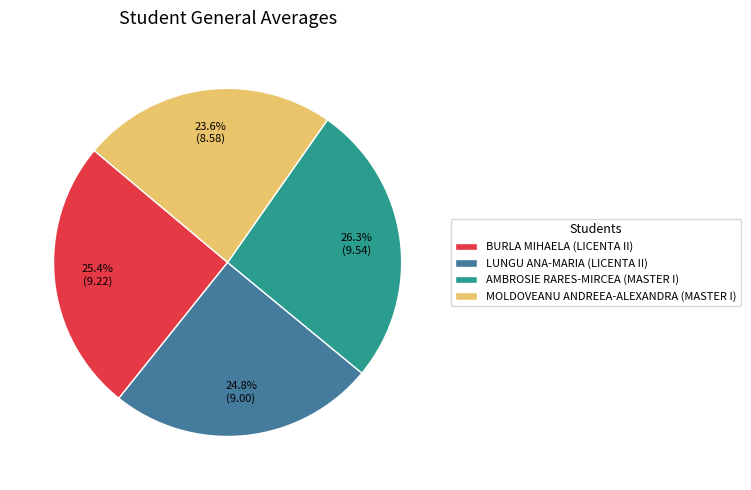

Do LUNGU ANA-MARIA (LICENTA II) and AMBROSIE RARES-MIRCEA (MASTER I) together represent more than half of the pie?

Yes